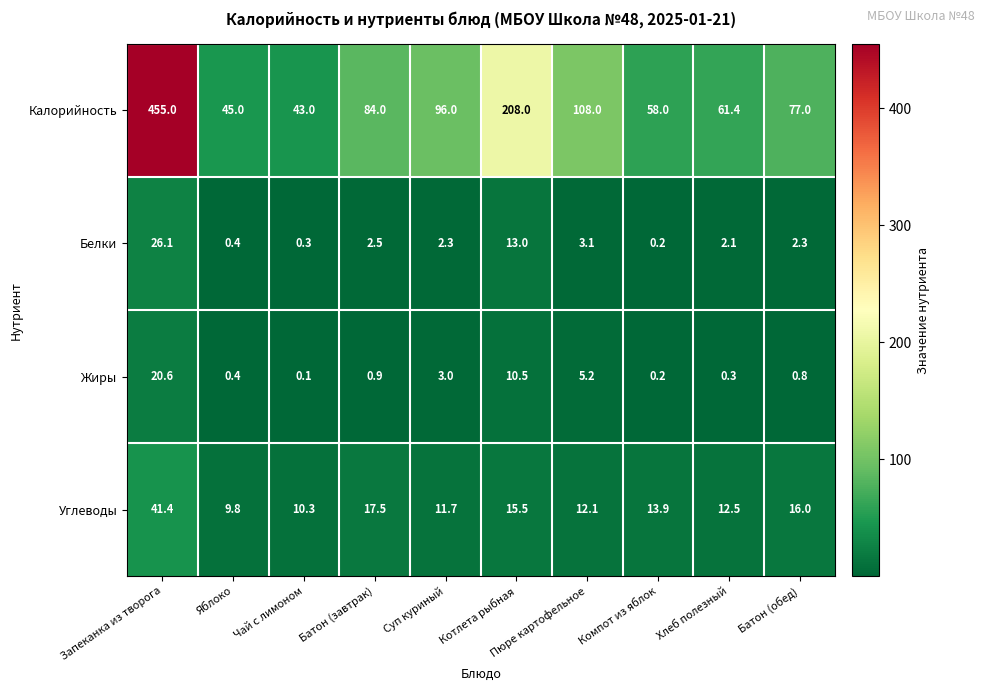

What is the spread (max minus min) of values at Суп куриный?

93.7